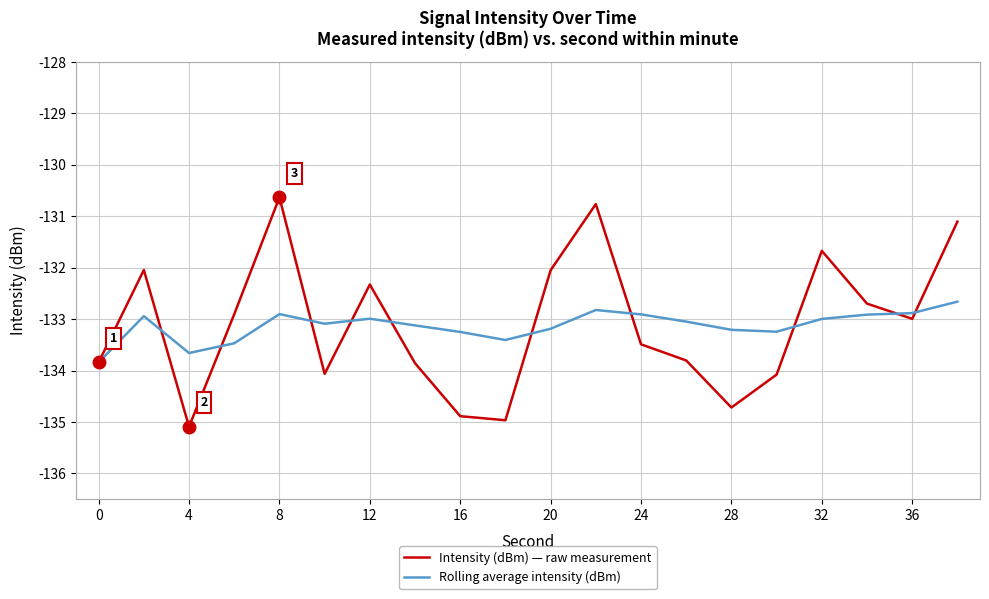

What is the average value of the Intensity (dBm) — raw measurement series?

-133.1